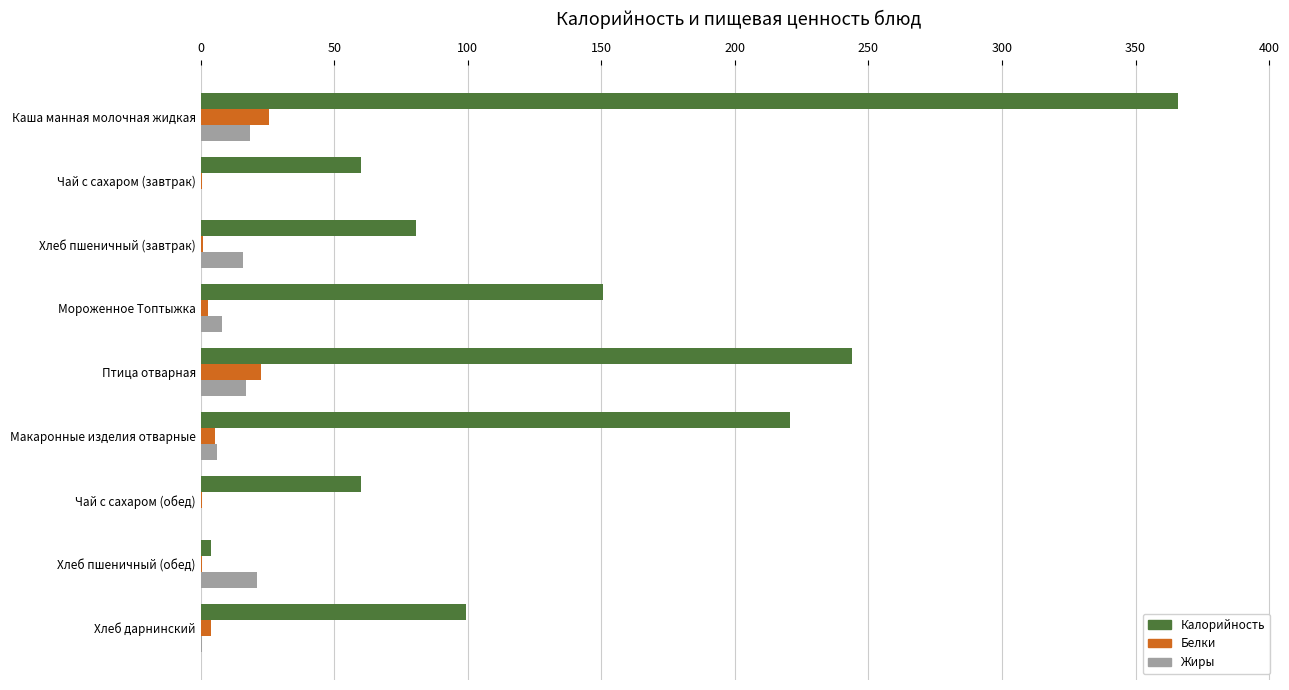

True or false: Жиры has a value of 0.0 at Чай с сахаром (завтрак).

True